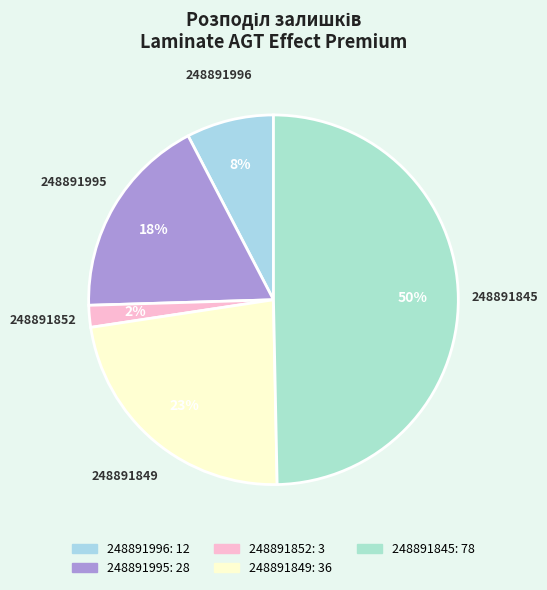

Rank the categories by value from lowest to highest.

248891852, 248891996, 248891995, 248891849, 248891845